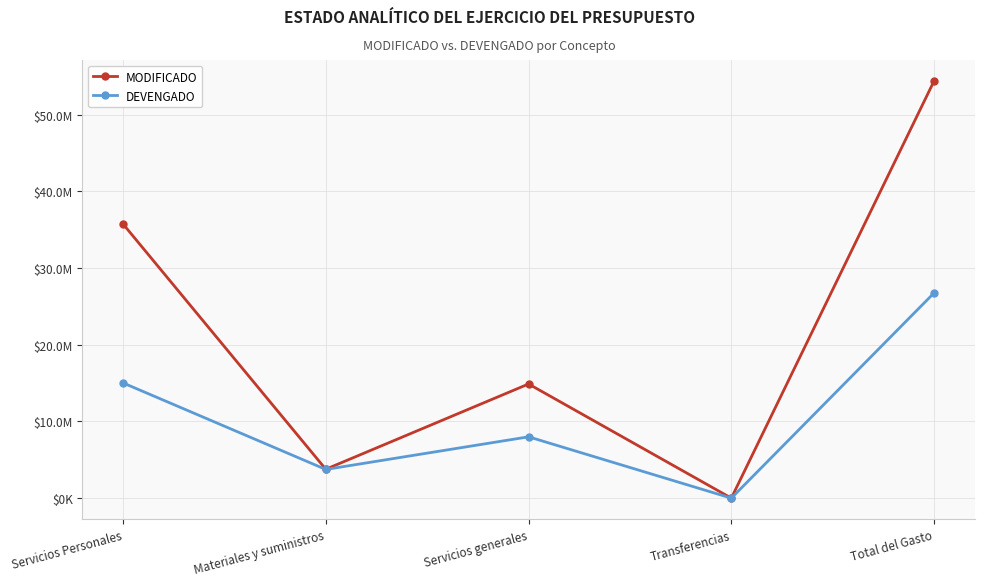

At how many categories does at least one series exceed 329179?

4